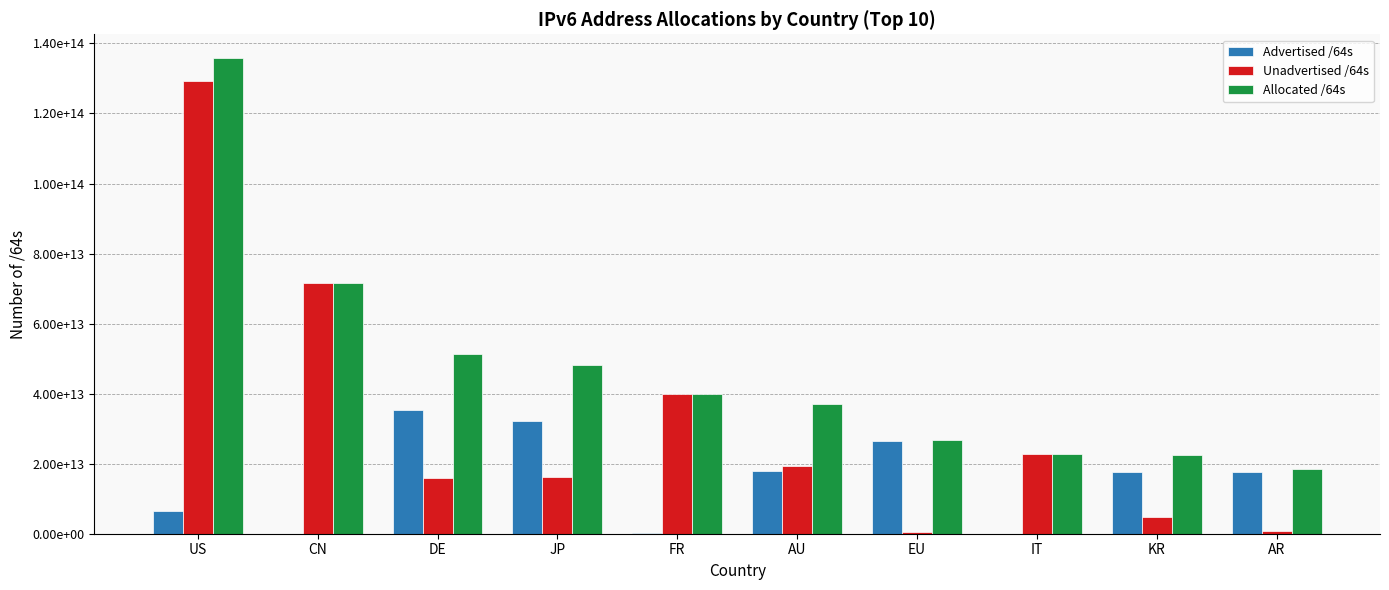

What are all the series names shown in the legend?

Advertised /64s, Unadvertised /64s, Allocated /64s